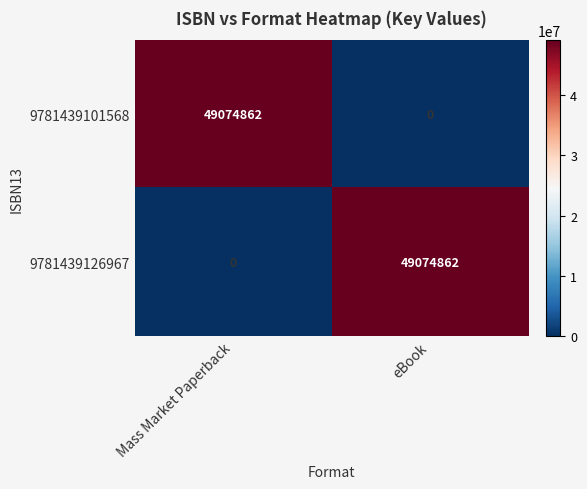

Rank the categories by 9781439126967 value from lowest to highest.

Mass Market Paperback, eBook